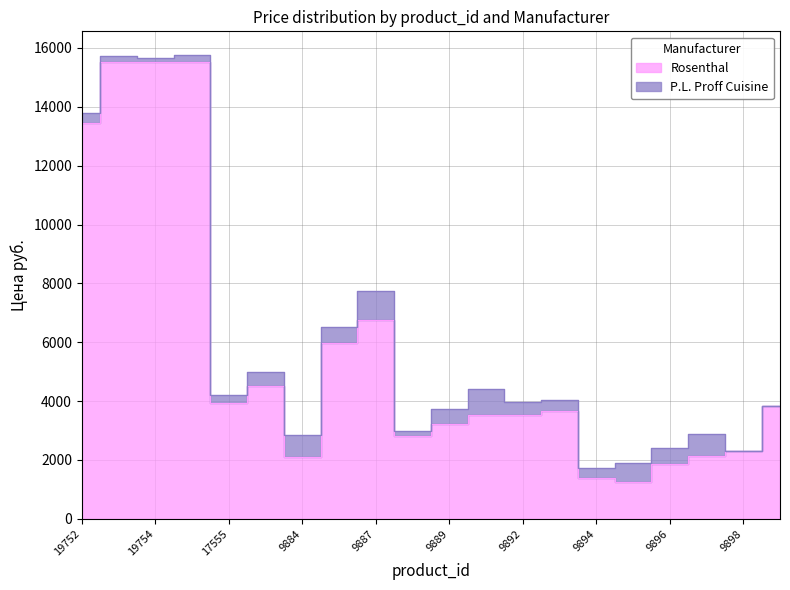

What is the minimum value shown in the chart?

1236.0